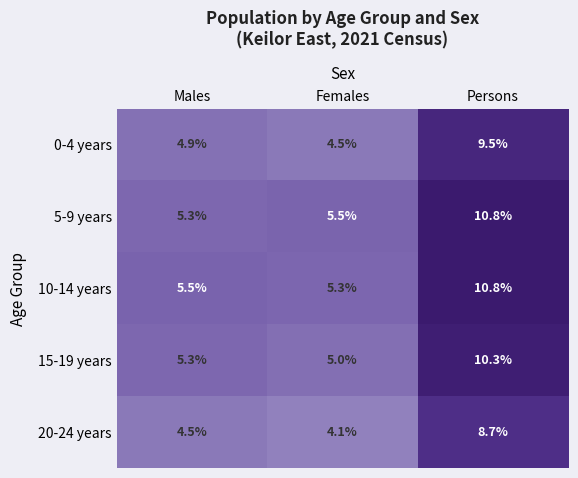

True or false: 5-9 years has a value of 7.5 at Females.

False